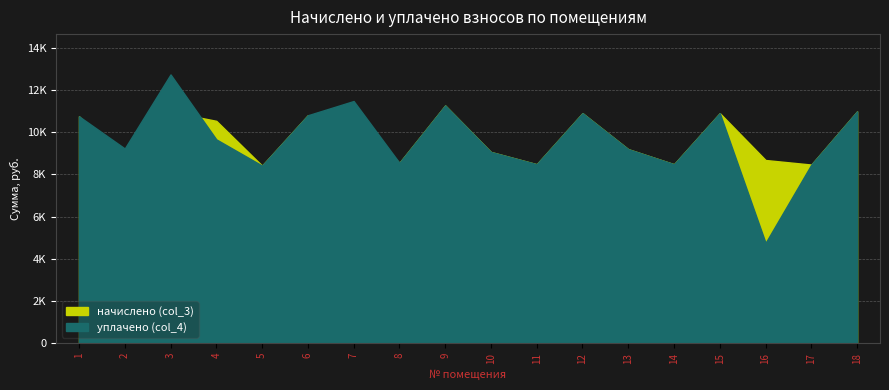

List the series in order of their peak value, highest first.

уплачено (col_4), начислено (col_3)